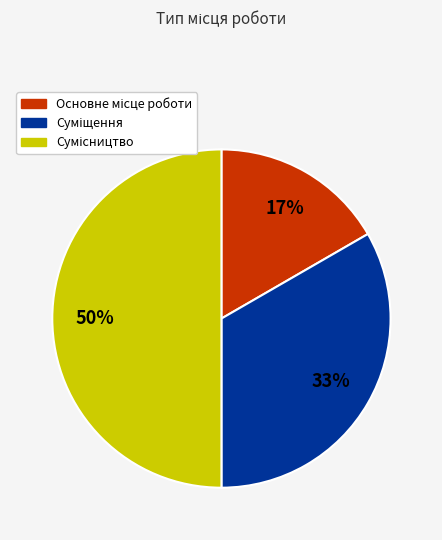

To the nearest percent, what is the average slice percentage?

33%